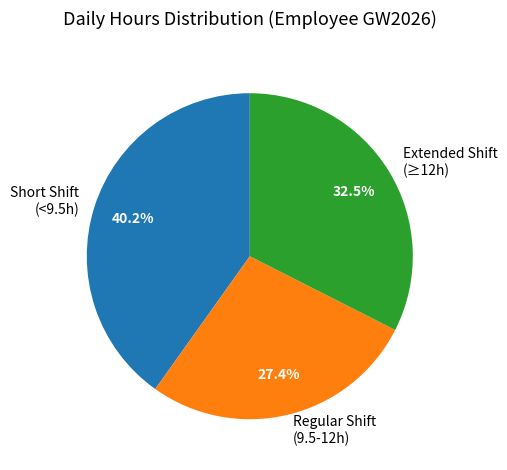

Is there a majority slice in this chart?

No